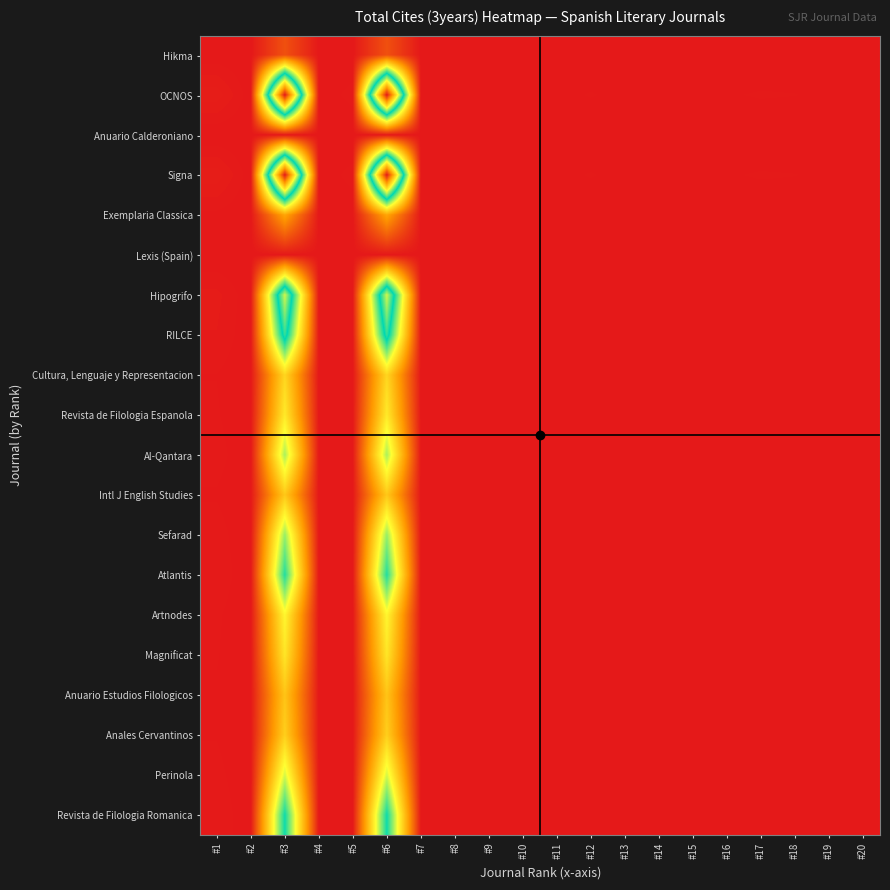

Reading left to right, what are all the values shown in this chart?

Hikma: #1=0.0	#2=0.0	#3=0.1	#4=0.0	#5=0.0	#6=0.1	#7=0.0	#8=0.0	#9=0.0	#10=0.0	#11=0.0	#12=0.0	#13=0.0	#14=0.0	#15=0.0	#16=0.0	#17=0.0	#18=0.0	#19=0.0	#20=0.0
OCNOS: #1=0.0	#2=0.0	#3=1.0	#4=0.0	#5=0.0	#6=1.0	#7=0.0	#8=0.0	#9=0.0	#10=0.0	#11=0.0	#12=0.0	#13=0.0	#14=0.0	#15=0.0	#16=0.0	#17=0.0	#18=0.0	#19=0.0	#20=0.0
Anuario Calderoniano: #1=0.0	#2=0.0	#3=0.0	#4=0.0	#5=0.0	#6=0.0	#7=0.0	#8=0.0	#9=0.0	#10=0.0	#11=0.0	#12=0.0	#13=0.0	#14=0.0	#15=0.0	#16=0.0	#17=0.0	#18=0.0	#19=0.0	#20=0.0
Signa: #1=0.0	#2=0.0	#3=1.0	#4=0.0	#5=0.0	#6=1.0	#7=0.0	#8=0.0	#9=0.0	#10=0.0	#11=0.0	#12=0.0	#13=0.0	#14=0.0	#15=0.0	#16=0.0	#17=0.0	#18=0.0	#19=0.0	#20=0.0
Exemplaria Classica: #1=0.0	#2=0.0	#3=0.2	#4=0.0	#5=0.0	#6=0.2	#7=0.0	#8=0.0	#9=0.0	#10=0.0	#11=0.0	#12=0.0	#13=0.0	#14=0.0	#15=0.0	#16=0.0	#17=0.0	#18=0.0	#19=0.0	#20=0.0
Lexis (Spain): #1=0.0	#2=0.0	#3=0.0	#4=0.0	#5=0.0	#6=0.0	#7=0.0	#8=0.0	#9=0.0	#10=0.0	#11=0.0	#12=0.0	#13=0.0	#14=0.0	#15=0.0	#16=0.0	#17=0.0	#18=0.0	#19=0.0	#20=0.0
Hipogrifo: #1=0.0	#2=0.0	#3=0.6	#4=0.0	#5=0.0	#6=0.6	#7=0.0	#8=0.0	#9=0.0	#10=0.0	#11=0.0	#12=0.0	#13=0.0	#14=0.0	#15=0.0	#16=0.0	#17=0.0	#18=0.0	#19=0.0	#20=0.0
RILCE: #1=0.0	#2=0.0	#3=0.5	#4=0.0	#5=0.0	#6=0.5	#7=0.0	#8=0.0	#9=0.0	#10=0.0	#11=0.0	#12=0.0	#13=0.0	#14=0.0	#15=0.0	#16=0.0	#17=0.0	#18=0.0	#19=0.0	#20=0.0
Cultura, Lenguaje y Representacion: #1=0.0	#2=0.0	#3=0.3	#4=0.0	#5=0.0	#6=0.3	#7=0.0	#8=0.0	#9=0.0	#10=0.0	#11=0.0	#12=0.0	#13=0.0	#14=0.0	#15=0.0	#16=0.0	#17=0.0	#18=0.0	#19=0.0	#20=0.0
Revista de Filologia Espanola: #1=0.0	#2=0.0	#3=0.3	#4=0.0	#5=0.0	#6=0.3	#7=0.0	#8=0.0	#9=0.0	#10=0.0	#11=0.0	#12=0.0	#13=0.0	#14=0.0	#15=0.0	#16=0.0	#17=0.0	#18=0.0	#19=0.0	#20=0.0
Al-Qantara: #1=0.0	#2=0.0	#3=0.4	#4=0.0	#5=0.0	#6=0.4	#7=0.0	#8=0.0	#9=0.0	#10=0.0	#11=0.0	#12=0.0	#13=0.0	#14=0.0	#15=0.0	#16=0.0	#17=0.0	#18=0.0	#19=0.0	#20=0.0
Intl J English Studies: #1=0.0	#2=0.0	#3=0.2	#4=0.0	#5=0.0	#6=0.2	#7=0.0	#8=0.0	#9=0.0	#10=0.0	#11=0.0	#12=0.0	#13=0.0	#14=0.0	#15=0.0	#16=0.0	#17=0.0	#18=0.0	#19=0.0	#20=0.0
Sefarad: #1=0.0	#2=0.0	#3=0.4	#4=0.0	#5=0.0	#6=0.4	#7=0.0	#8=0.0	#9=0.0	#10=0.0	#11=0.0	#12=0.0	#13=0.0	#14=0.0	#15=0.0	#16=0.0	#17=0.0	#18=0.0	#19=0.0	#20=0.0
Atlantis: #1=0.0	#2=0.0	#3=0.5	#4=0.0	#5=0.0	#6=0.5	#7=0.0	#8=0.0	#9=0.0	#10=0.0	#11=0.0	#12=0.0	#13=0.0	#14=0.0	#15=0.0	#16=0.0	#17=0.0	#18=0.0	#19=0.0	#20=0.0
Artnodes: #1=0.0	#2=0.0	#3=0.3	#4=0.0	#5=0.0	#6=0.3	#7=0.0	#8=0.0	#9=0.0	#10=0.0	#11=0.0	#12=0.0	#13=0.0	#14=0.0	#15=0.0	#16=0.0	#17=0.0	#18=0.0	#19=0.0	#20=0.0
Magnificat: #1=0.0	#2=0.0	#3=0.3	#4=0.0	#5=0.0	#6=0.3	#7=0.0	#8=0.0	#9=0.0	#10=0.0	#11=0.0	#12=0.0	#13=0.0	#14=0.0	#15=0.0	#16=0.0	#17=0.0	#18=0.0	#19=0.0	#20=0.0
Anuario Estudios Filologicos: #1=0.0	#2=0.0	#3=0.2	#4=0.0	#5=0.0	#6=0.2	#7=0.0	#8=0.0	#9=0.0	#10=0.0	#11=0.0	#12=0.0	#13=0.0	#14=0.0	#15=0.0	#16=0.0	#17=0.0	#18=0.0	#19=0.0	#20=0.0
Anales Cervantinos: #1=0.0	#2=0.0	#3=0.3	#4=0.0	#5=0.0	#6=0.3	#7=0.0	#8=0.0	#9=0.0	#10=0.0	#11=0.0	#12=0.0	#13=0.0	#14=0.0	#15=0.0	#16=0.0	#17=0.0	#18=0.0	#19=0.0	#20=0.0
Perinola: #1=0.0	#2=0.0	#3=0.4	#4=0.0	#5=0.0	#6=0.4	#7=0.0	#8=0.0	#9=0.0	#10=0.0	#11=0.0	#12=0.0	#13=0.0	#14=0.0	#15=0.0	#16=0.0	#17=0.0	#18=0.0	#19=0.0	#20=0.0
Revista de Filologia Romanica: #1=0.0	#2=0.0	#3=0.5	#4=0.0	#5=0.0	#6=0.5	#7=0.0	#8=0.0	#9=0.0	#10=0.0	#11=0.0	#12=0.0	#13=0.0	#14=0.0	#15=0.0	#16=0.0	#17=0.0	#18=0.0	#19=0.0	#20=0.0